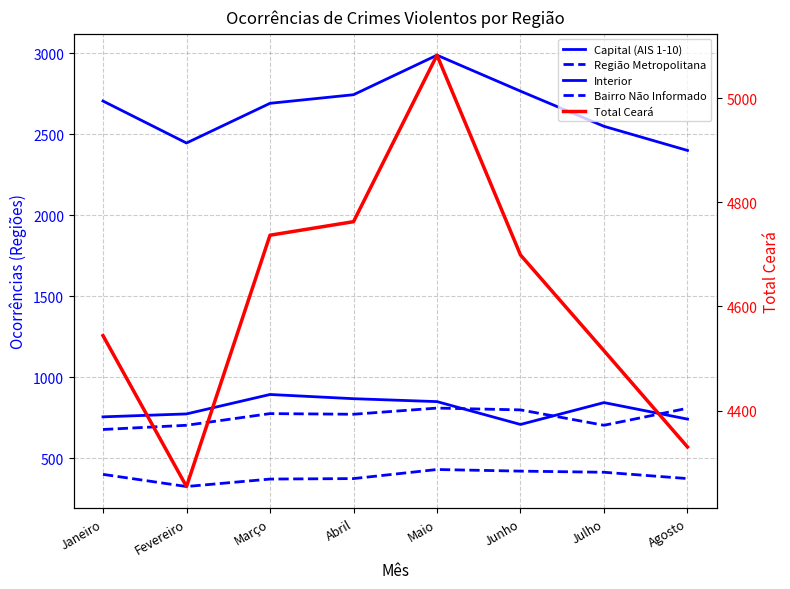

At which label does Total Ceará first exceed 4699?

Março